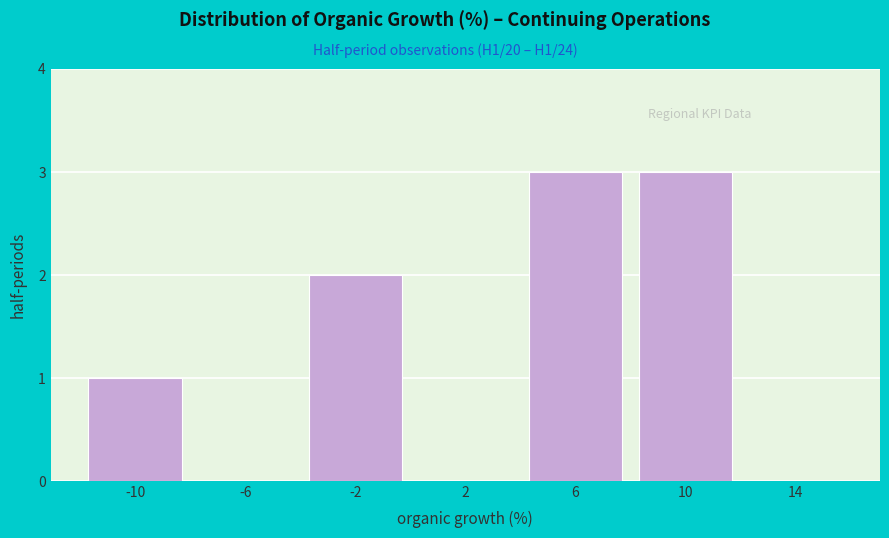

How tall is the bar that spans -4 to 0 on the x-axis? The values are not printed on the chart, so give them approximately, as read against the axis.

2